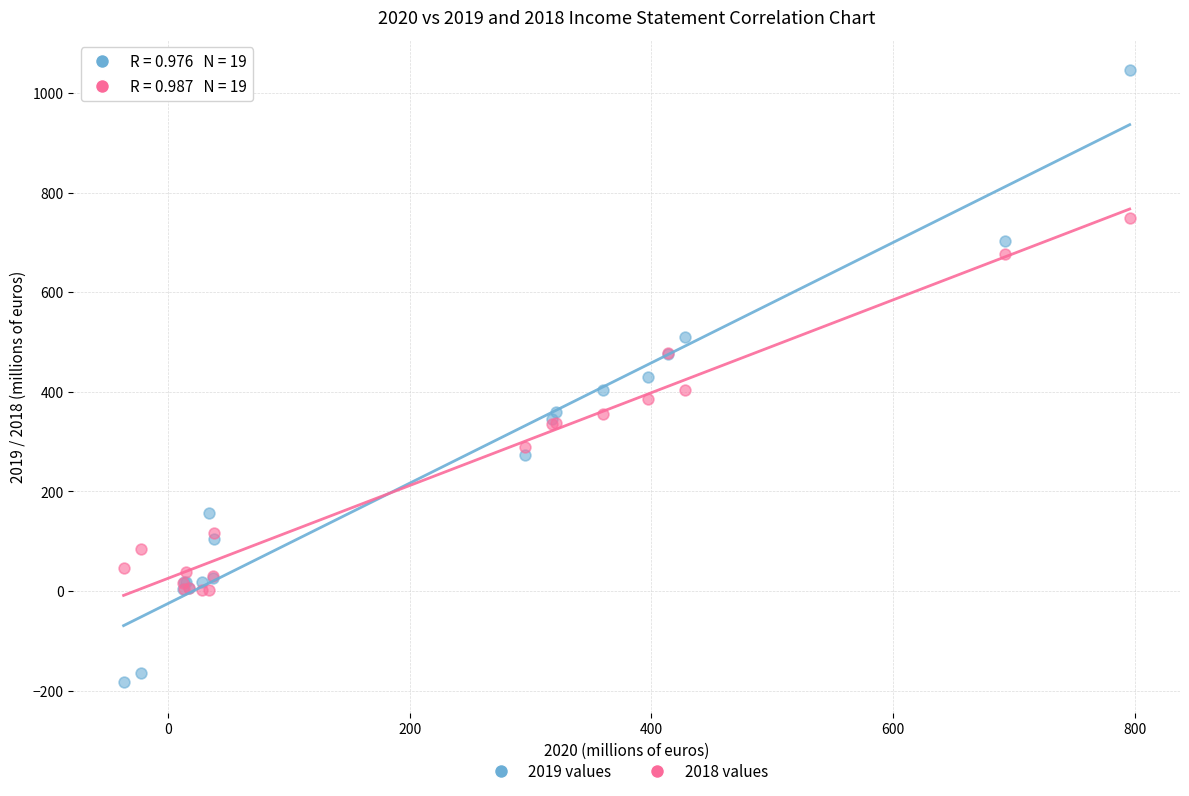

Which series has the largest Y range (max minus min)?

2019 values